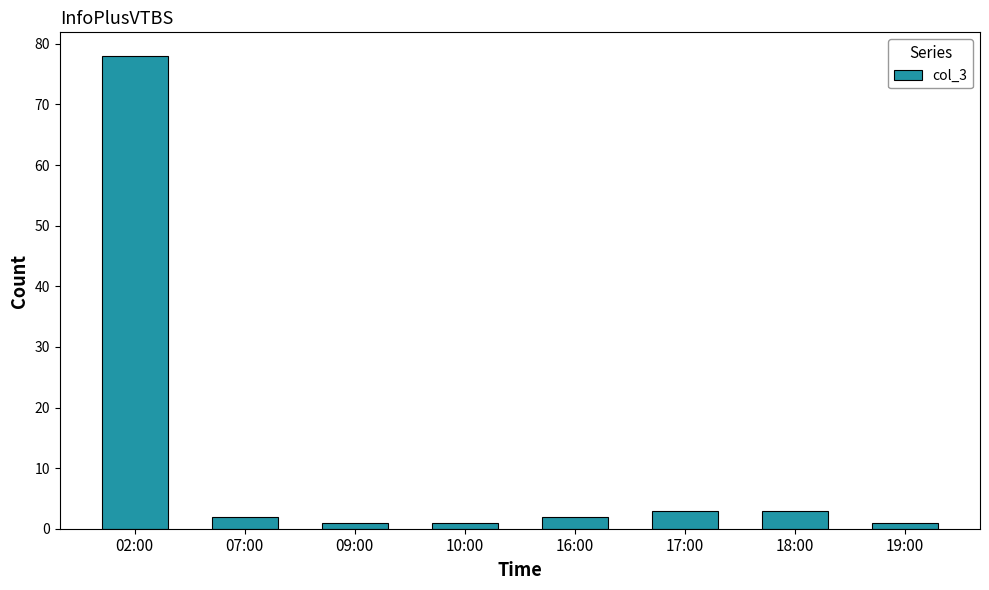

Approximately how many times larger is the value at 18:00 compared to 16:00?

1.5